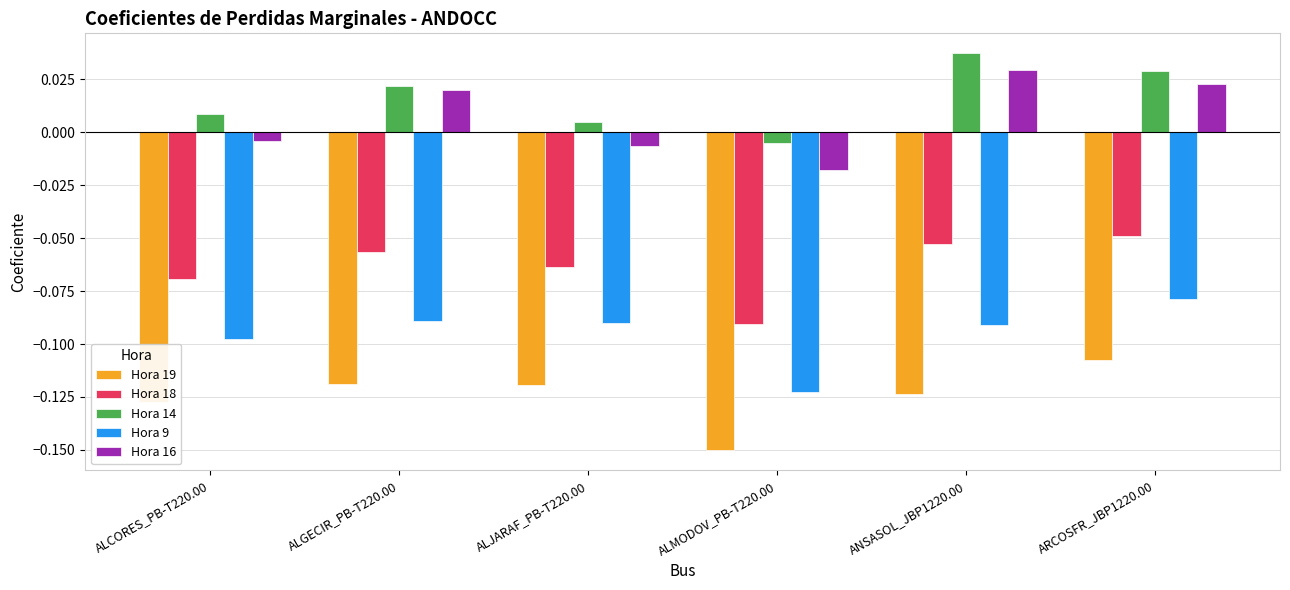

What is the total value across all series at ALMODOV_PB-T220.00?

-0.4